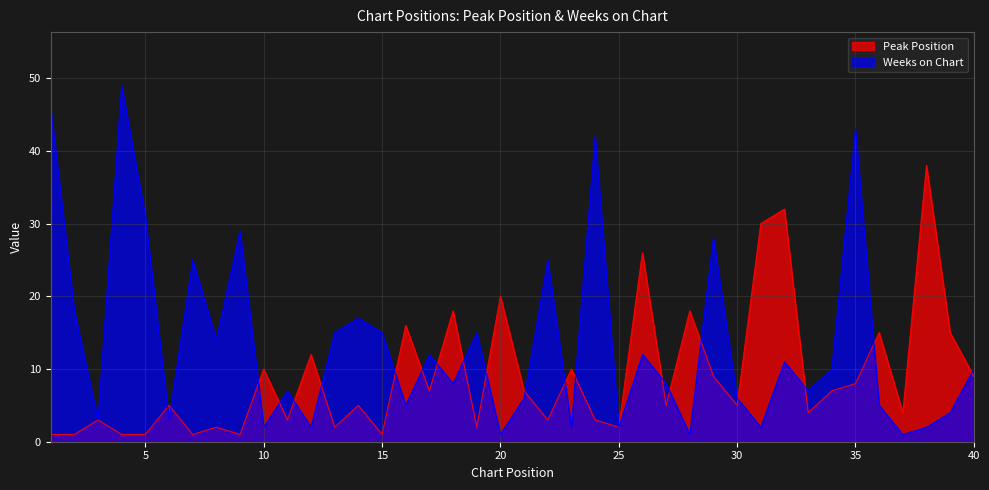

Reading right to left, transcribe all the data shown in this chart.

Peak Position: 40=9	39=15	38=38	37=4	36=15	35=8	34=7	33=4	32=32	31=30	30=5	29=9	28=18	27=5	26=26	25=2	24=3	23=10	22=3	21=7	20=20	19=2	18=18	17=7	16=16	15=1	14=5	13=2	12=12	11=3	10=10	9=1	8=2	7=1	6=5	5=1	4=1	3=3	2=1	1=1
Weeks on Chart: 40=10	39=4	38=2	37=1	36=5	35=43	34=10	33=7	32=11	31=2	30=6	29=28	28=1	27=8	26=12	25=2	24=42	23=2	22=25	21=6	20=1	19=15	18=8	17=12	16=5	15=15	14=17	13=15	12=2	11=7	10=2	9=29	8=14	7=25	6=3	5=31	4=49	3=3	2=18	1=46